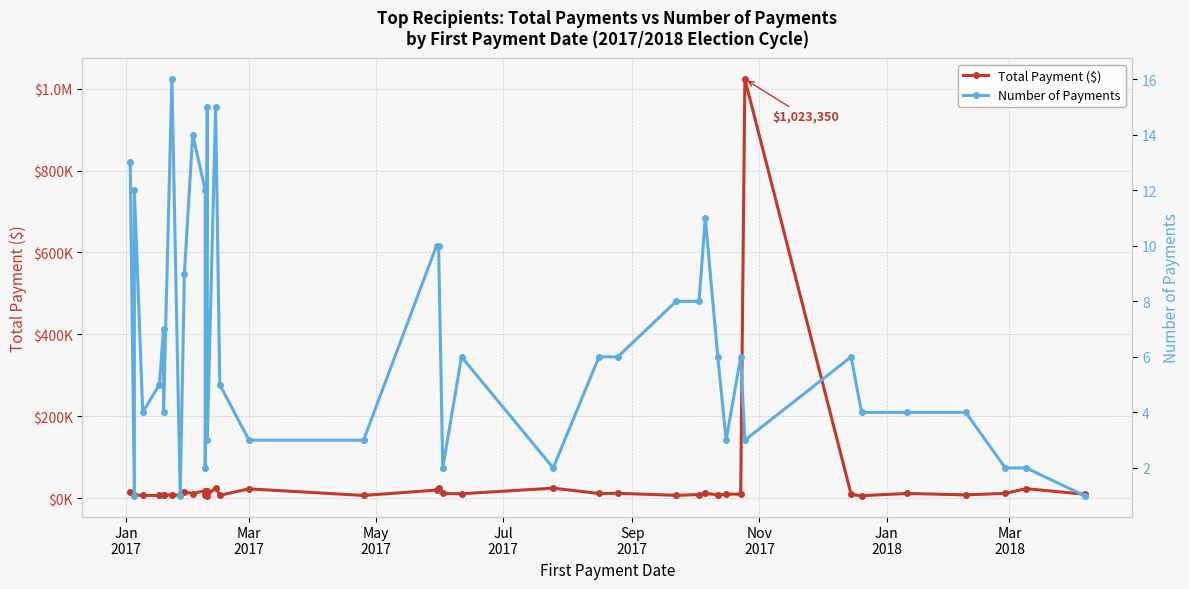

True or false: Number of Payments and Total Payment ($) intersect in this chart.

False